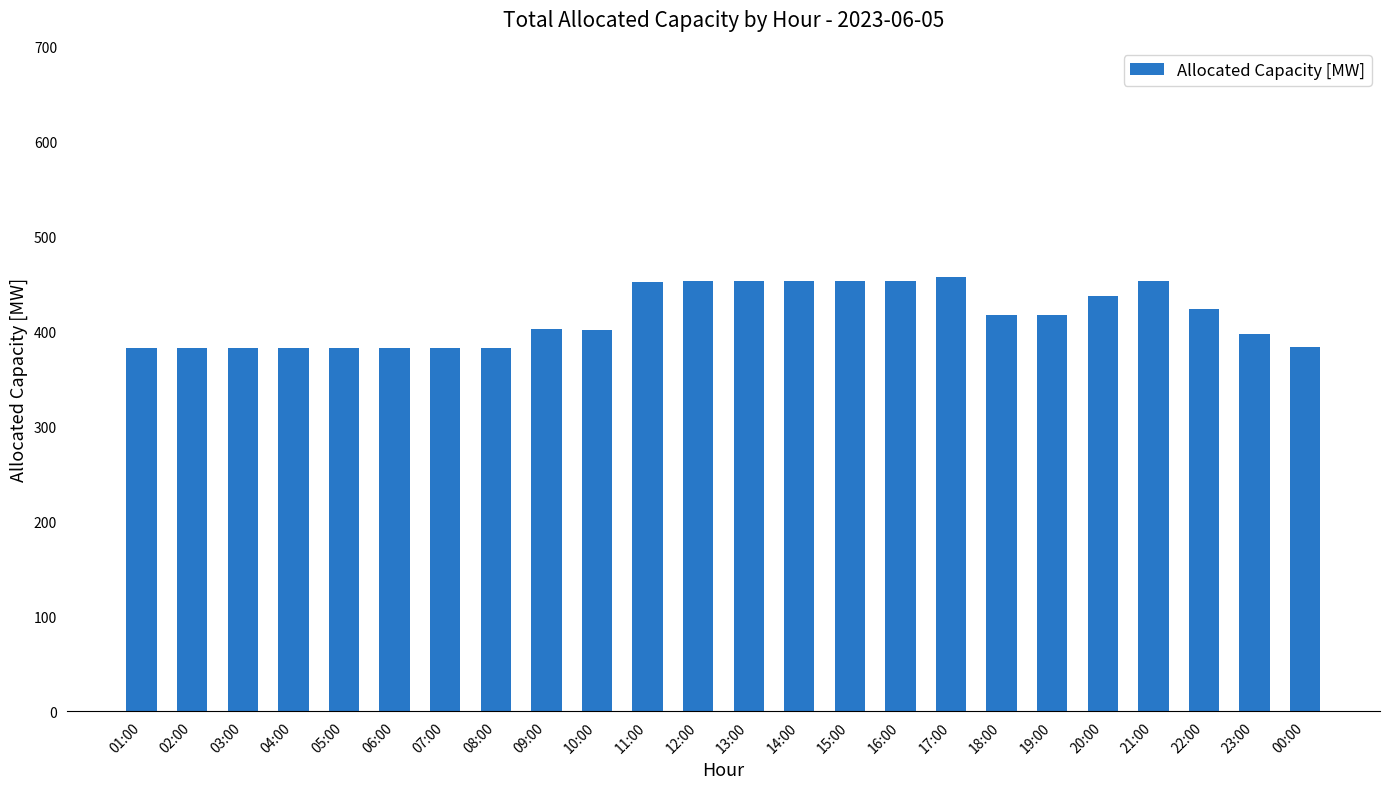

How many bars are there in total?

24